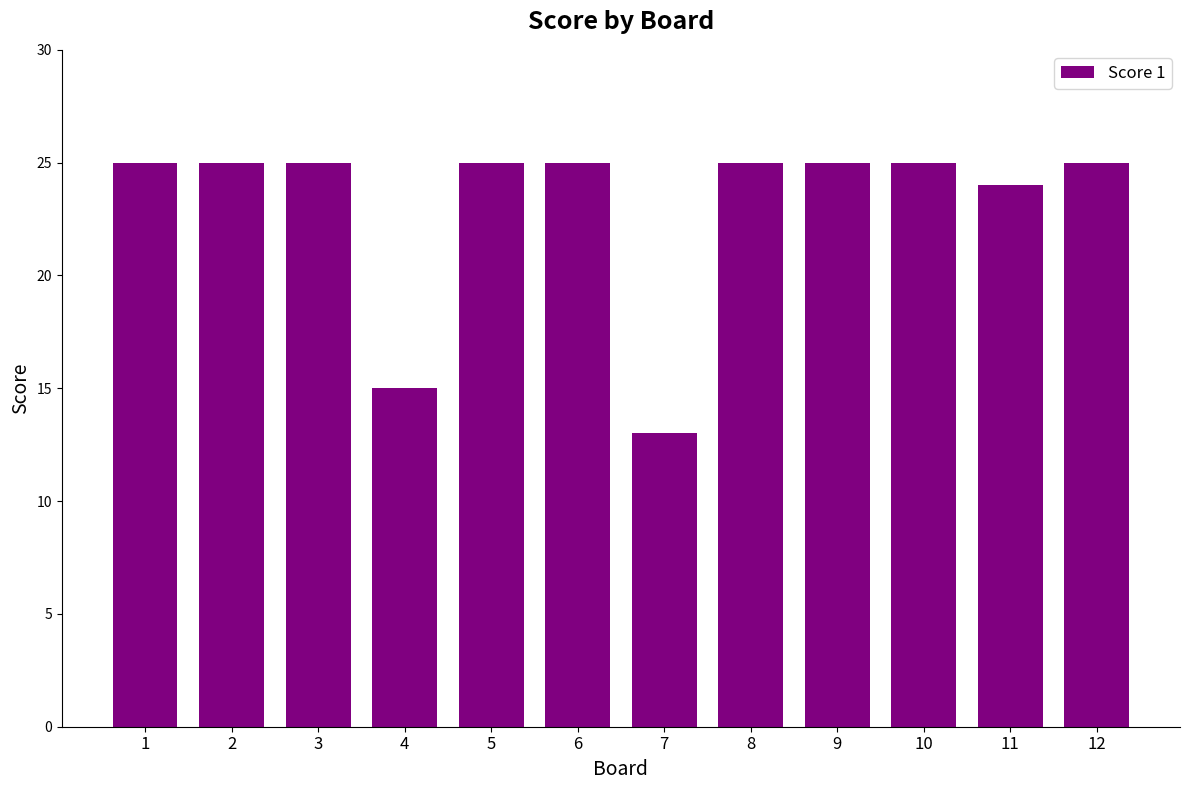

What is the difference between the maximum and minimum values?

12